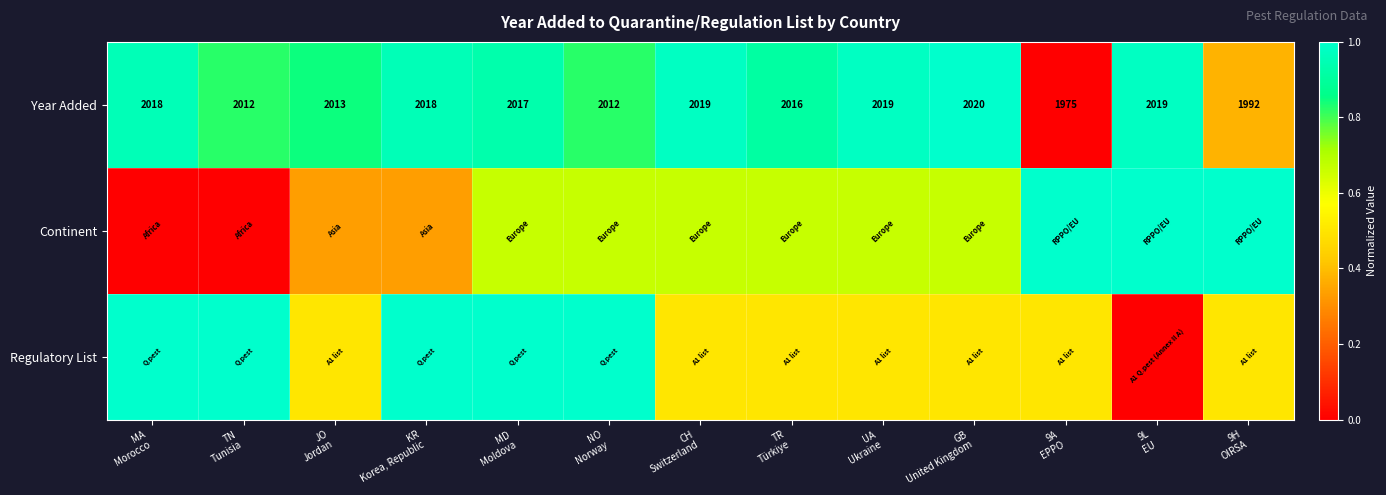

How many data points in Year Added are less than 2017?

6